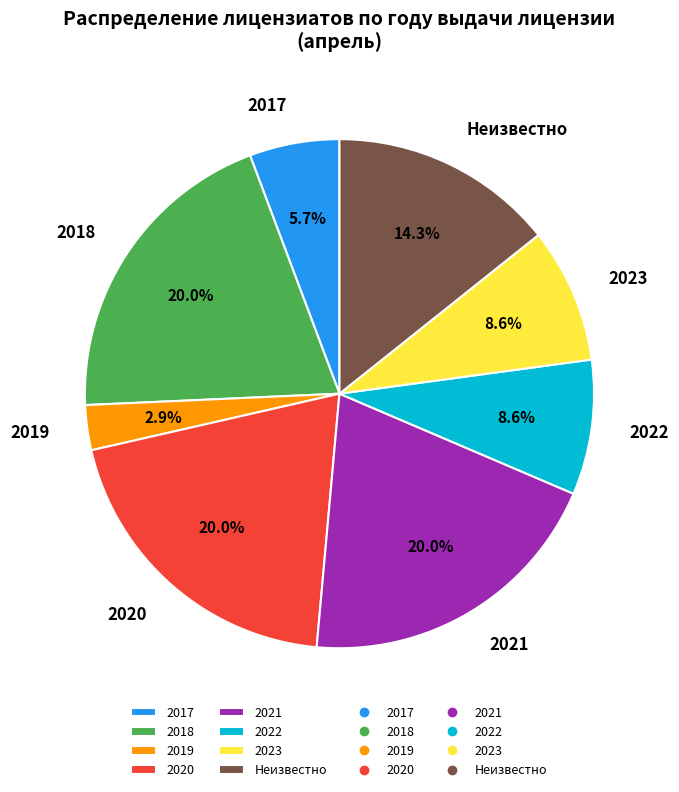

Which category has the smallest portion of the pie?

2019